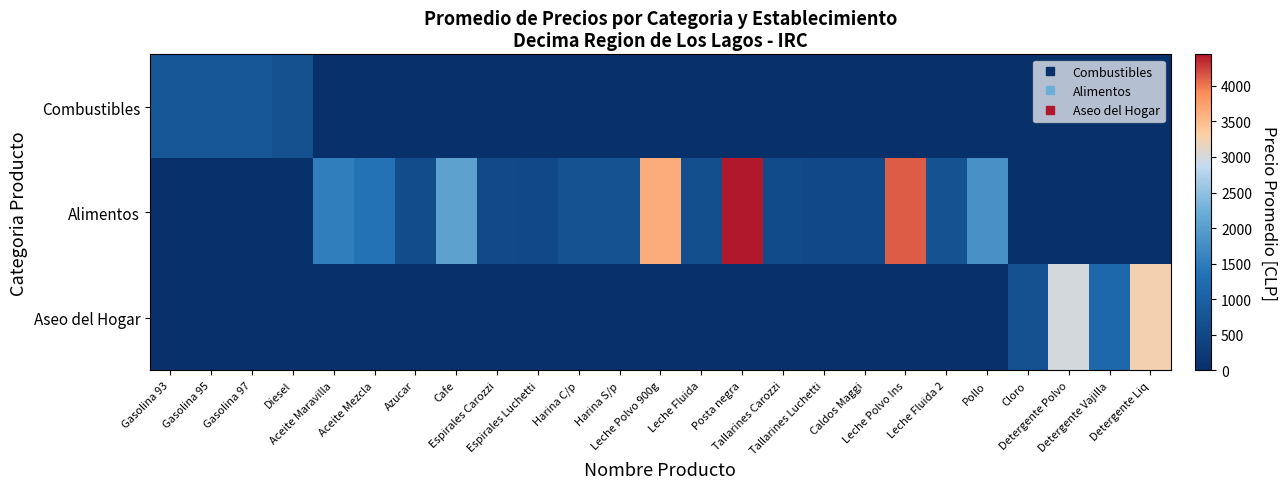

Reading left to right, transcribe all the data shown in this chart.

Combustibles: Gasolina 93=811.4	Gasolina 95=817.4	Gasolina 97=828.3	Diesel=646.3	Aceite Maravilla=0.0	Aceite Mezcla=0.0	Azucar=0.0	Cafe=0.0	Espirales Carozzi=0.0	Espirales Luchetti=0.0	Harina C/p=0.0	Harina S/p=0.0	Leche Polvo 900g=0.0	Leche Fluida=0.0	Posta negra=0.0	Tallarines Carozzi=0.0	Tallarines Luchetti=0.0	Caldos Maggi=0.0	Leche Polvo Ins=0.0	Leche Fluida 2=0.0	Pollo=0.0	Cloro=0.0	Detergente Polvo=0.0	Detergente Vajilla=0.0	Detergente Liq=0.0
Alimentos: Gasolina 93=0.0	Gasolina 95=0.0	Gasolina 97=0.0	Diesel=0.0	Aceite Maravilla=1544.2	Aceite Mezcla=1366.8	Azucar=599.0	Cafe=2057.0	Espirales Carozzi=553.2	Espirales Luchetti=523.2	Harina C/p=721.8	Harina S/p=719.2	Leche Polvo 900g=3631.8	Leche Fluida=633.0	Posta negra=4442.2	Tallarines Carozzi=564.2	Tallarines Luchetti=523.2	Caldos Maggi=510.2	Leche Polvo Ins=4121.8	Leche Fluida 2=723.2	Pollo=1817.2	Cloro=0.0	Detergente Polvo=0.0	Detergente Vajilla=0.0	Detergente Liq=0.0
Aseo del Hogar: Gasolina 93=0.0	Gasolina 95=0.0	Gasolina 97=0.0	Diesel=0.0	Aceite Maravilla=0.0	Aceite Mezcla=0.0	Azucar=0.0	Cafe=0.0	Espirales Carozzi=0.0	Espirales Luchetti=0.0	Harina C/p=0.0	Harina S/p=0.0	Leche Polvo 900g=0.0	Leche Fluida=0.0	Posta negra=0.0	Tallarines Carozzi=0.0	Tallarines Luchetti=0.0	Caldos Maggi=0.0	Leche Polvo Ins=0.0	Leche Fluida 2=0.0	Pollo=0.0	Cloro=669.2	Detergente Polvo=3001.8	Detergente Vajilla=1146.8	Detergente Liq=3257.0